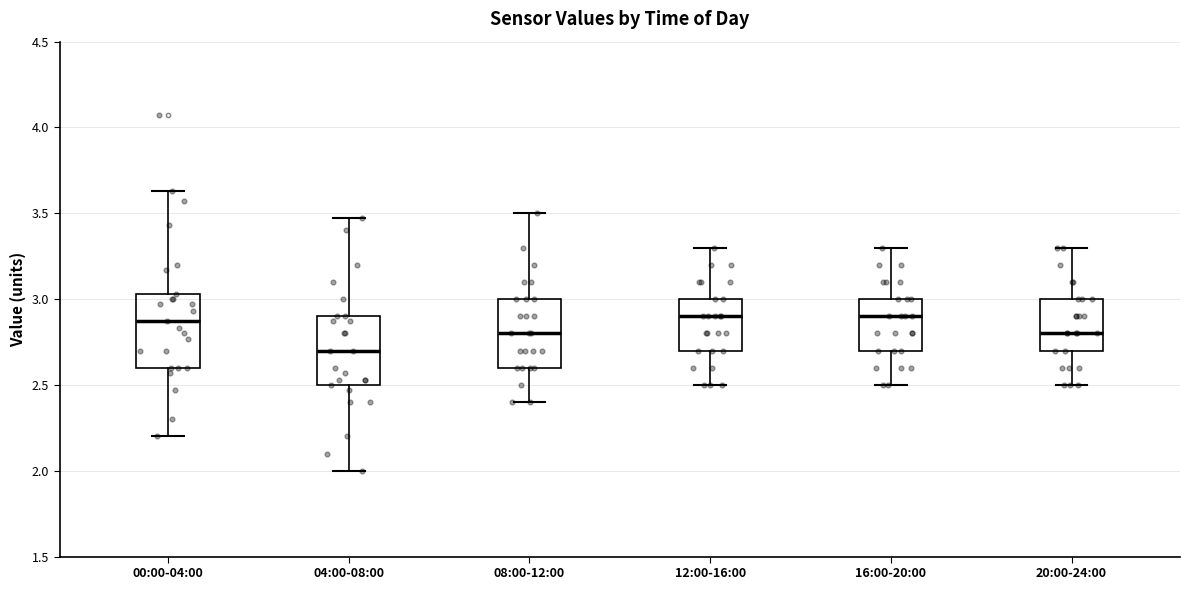

Reading left to right, transcribe this box plot: for each box, give where its median line is, the range the box spans, and where its two whiskers end, as read against the y-axis. The values are not printed on the chart, so give them approximately, as read against the axis.

00:00-04:00: median 2.85, box 2.60 to 3.05, whiskers 2.20 to 3.65
04:00-08:00: median 2.70, box 2.50 to 2.90, whiskers 2.00 to 3.45
08:00-12:00: median 2.80, box 2.60 to 3.00, whiskers 2.40 to 3.50
12:00-16:00: median 2.90, box 2.70 to 3.00, whiskers 2.50 to 3.30
16:00-20:00: median 2.90, box 2.70 to 3.00, whiskers 2.50 to 3.30
20:00-24:00: median 2.80, box 2.70 to 3.00, whiskers 2.50 to 3.30